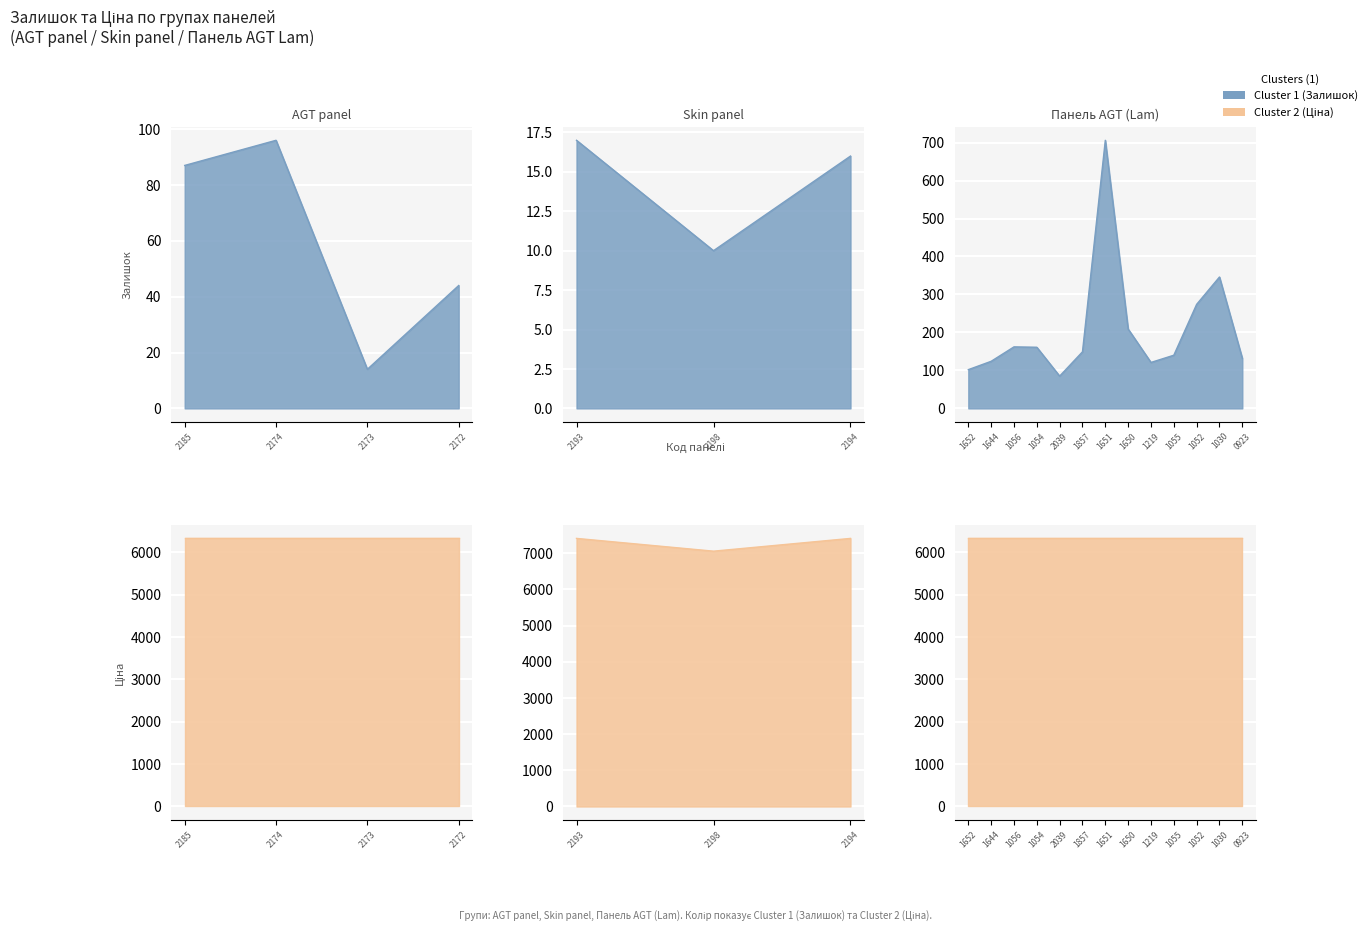

Count the number of categories in the chart.

20